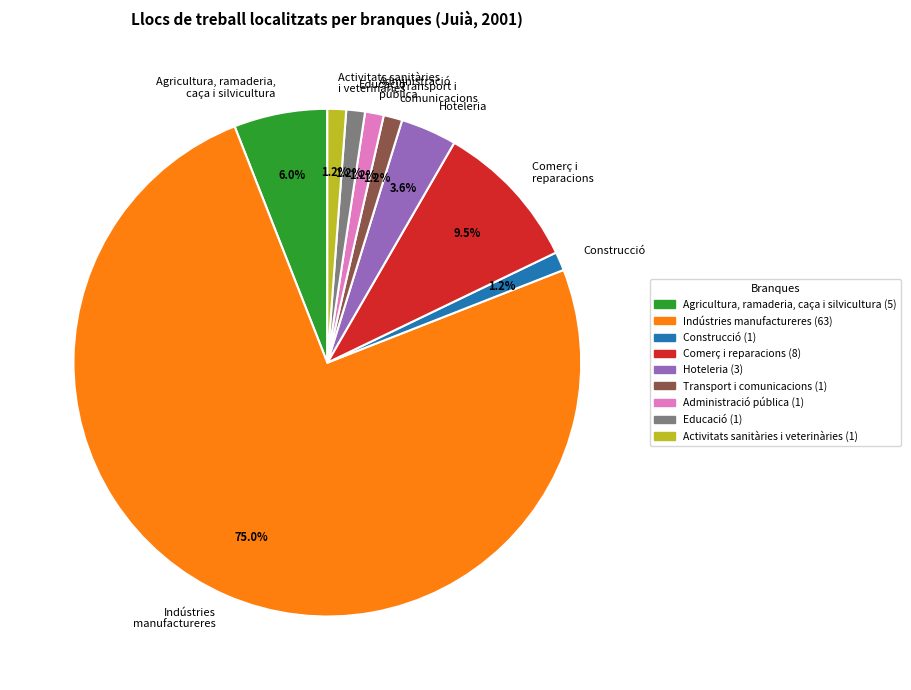

What is the total percentage of Administració pública and Construcció?

2.4%